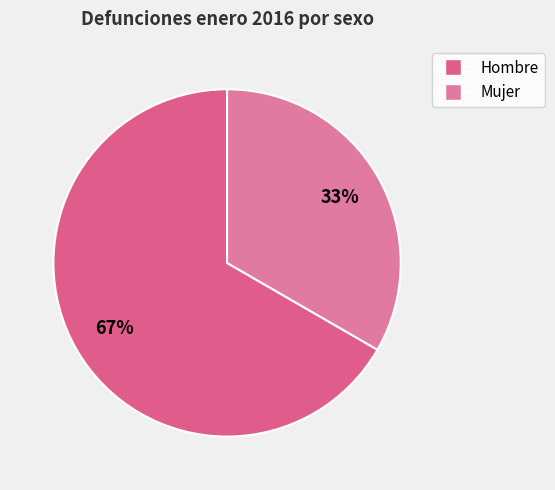

How many slices are in this pie chart?

2